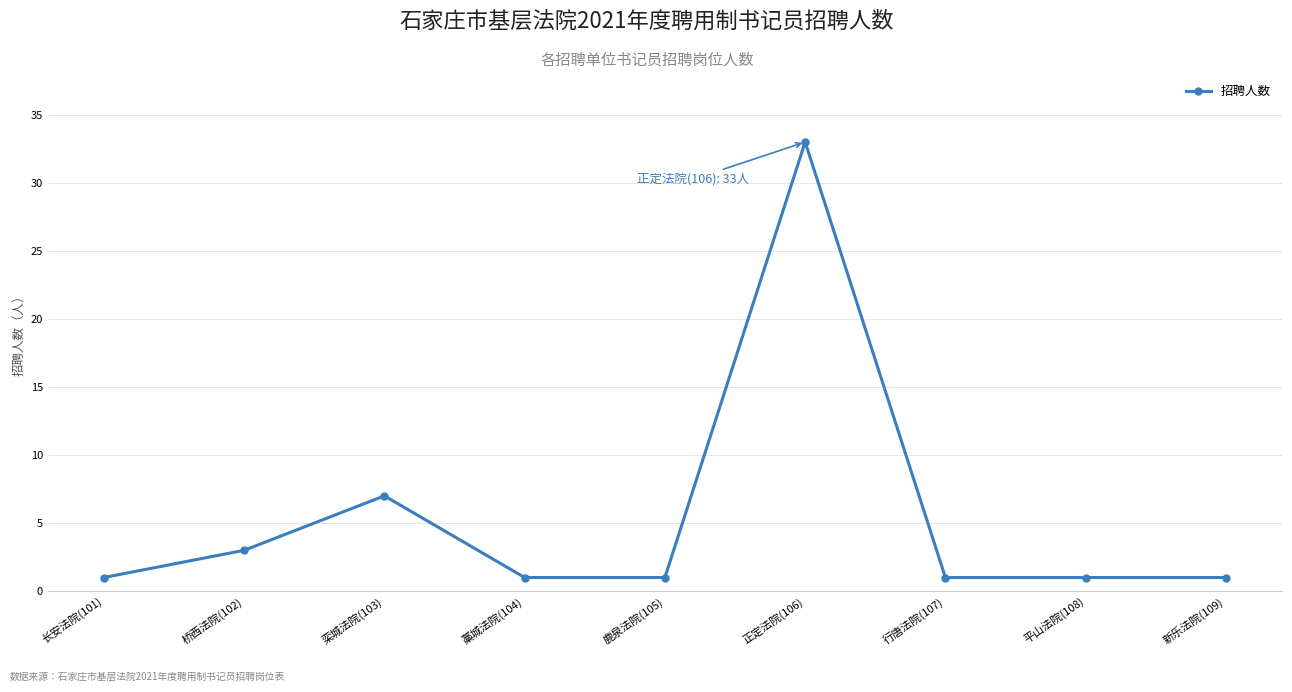

The chart shows a value of 1 at 藁城法院(104). True or false?

True